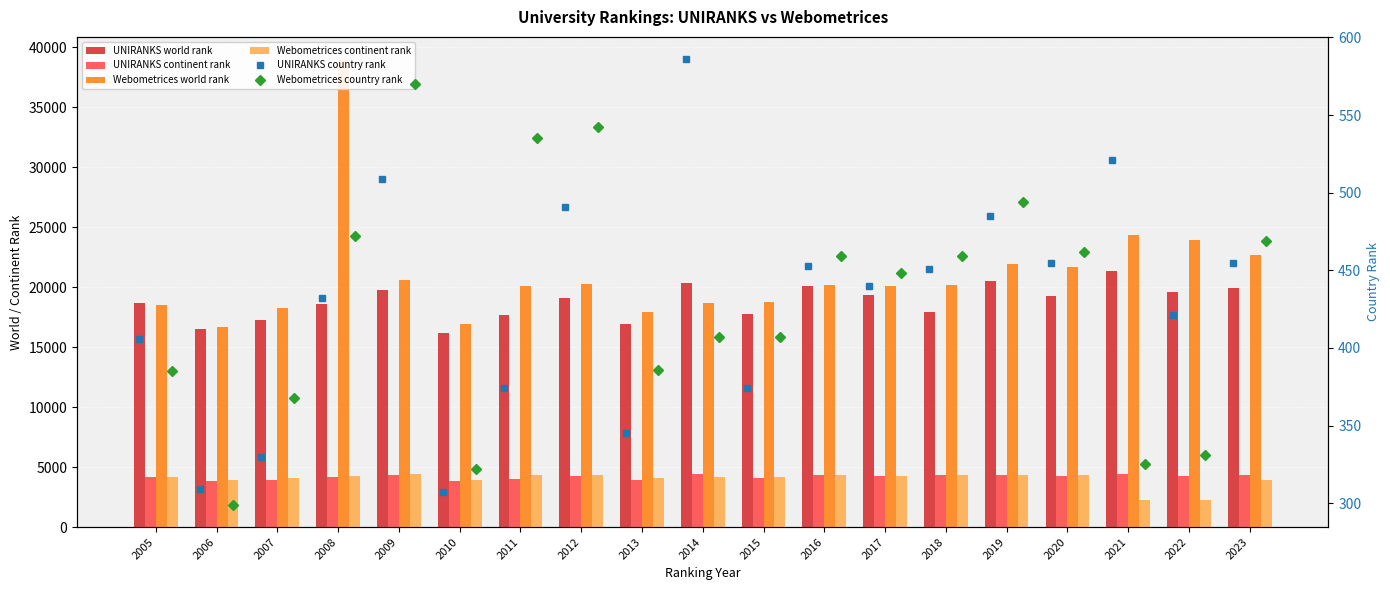

What is the total value across all series at 2006?

41574